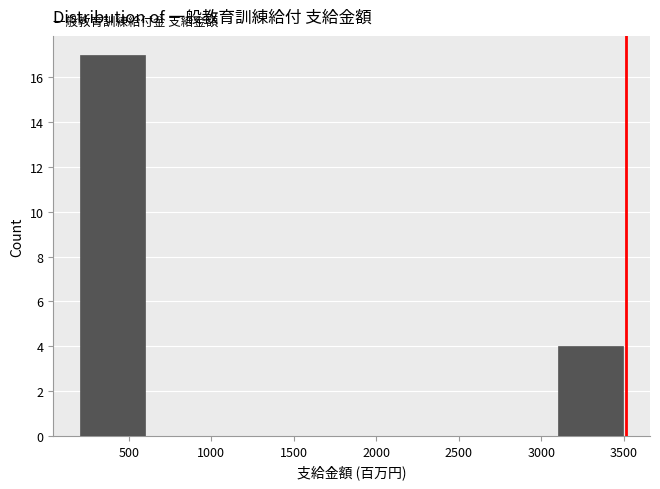

How tall is the bar that spans 3100 to 3500 on the x-axis? Neither the bar edges nor the heights are printed on the chart, so give them approximately, as read against the axes.

4